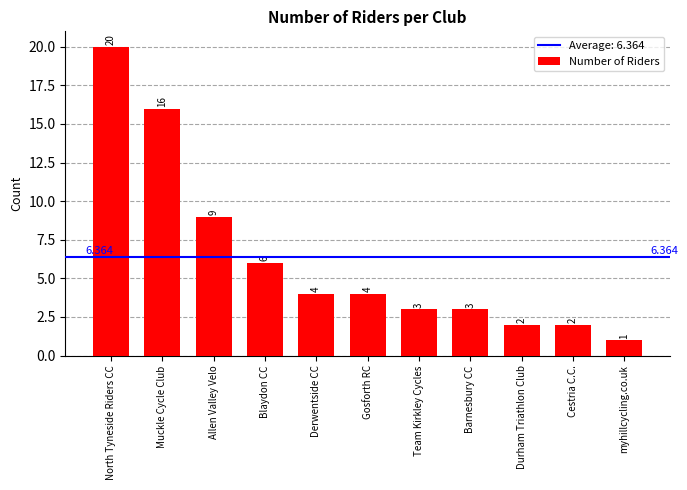

Between myhillcycling.co.uk and Durham Triathlon Club, which is larger?

Durham Triathlon Club